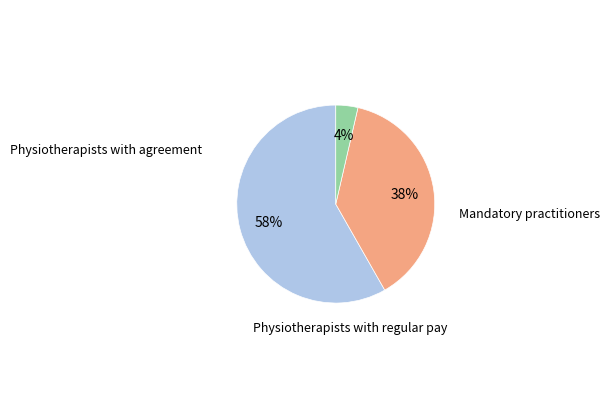

How many segments does this pie chart have?

3